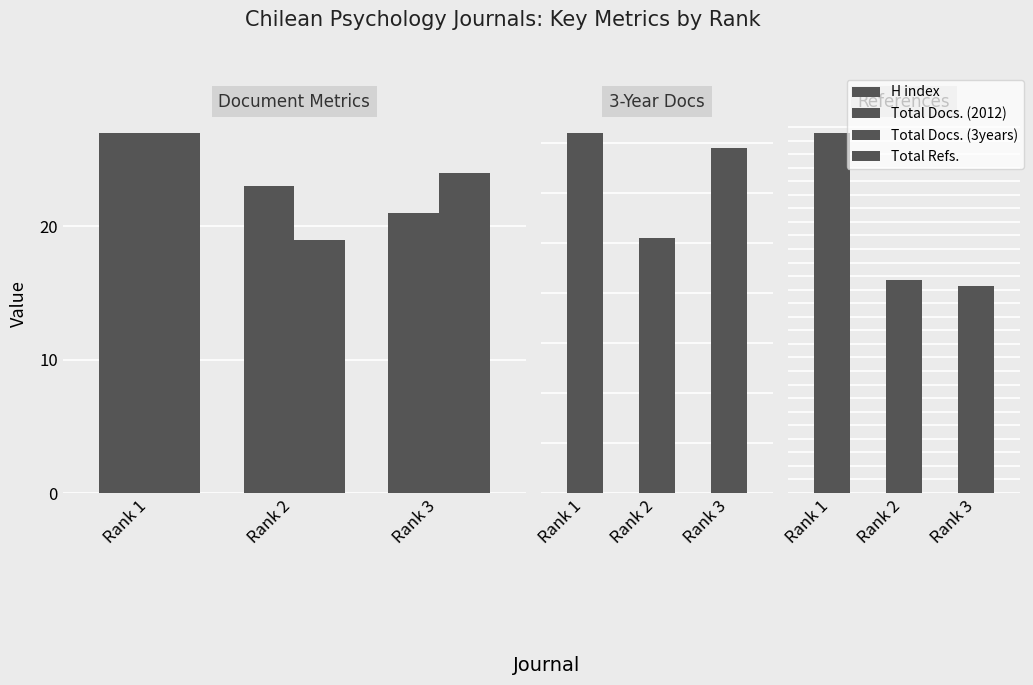

How many values in the H index series exceed 23?

1